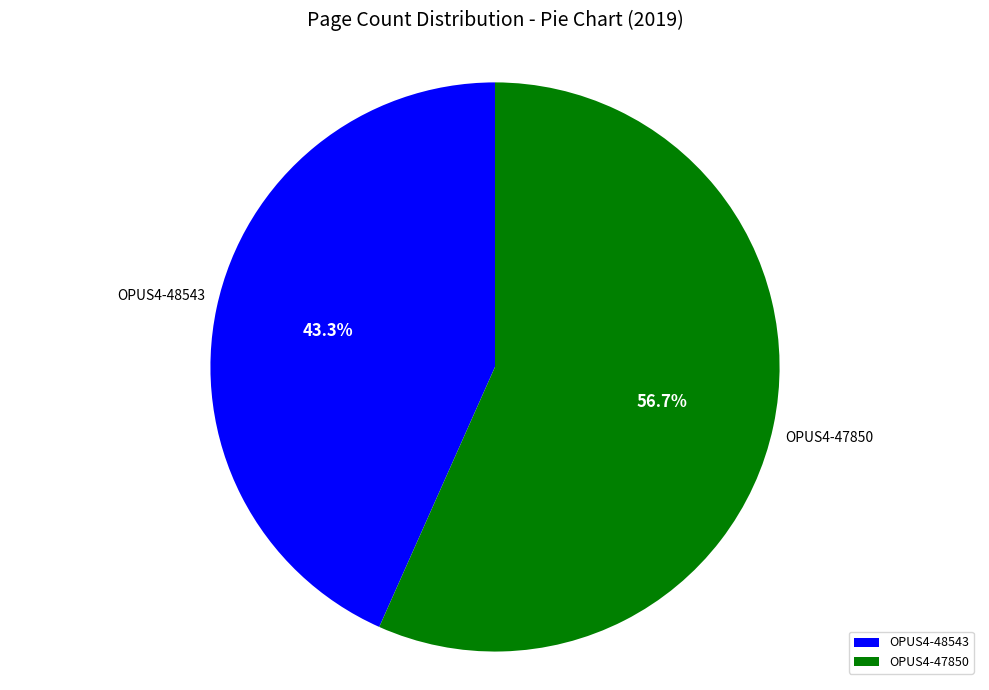

What percentage is the OPUS4-47850 slice, to the nearest percent?

57%